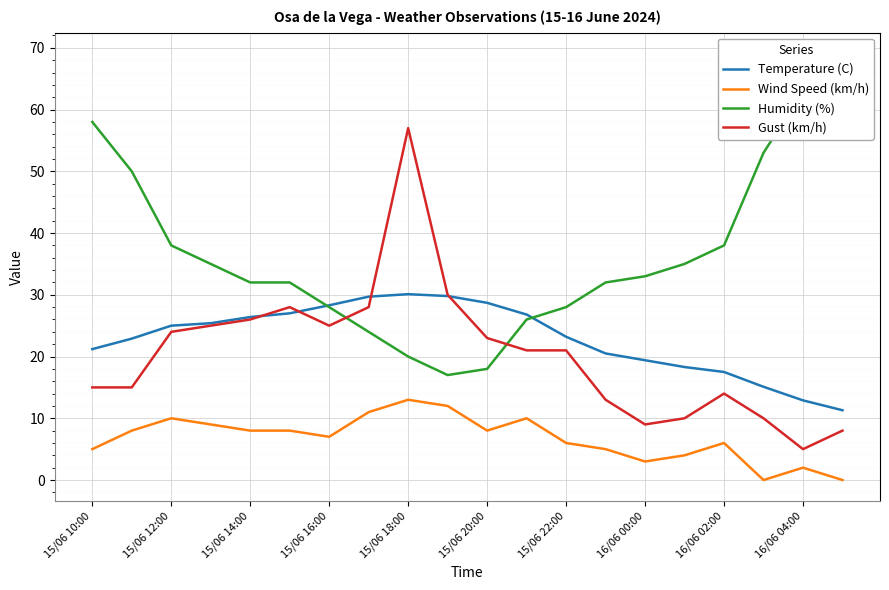

Is it true that Gust (km/h) equals 24.0 at 15/06 12:00?

True